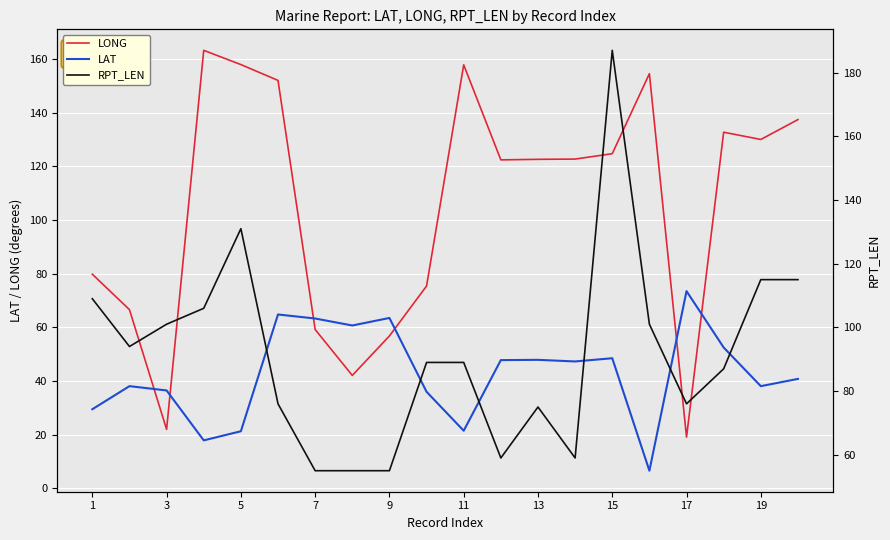

Is this an area chart (filled region under the line)?

No